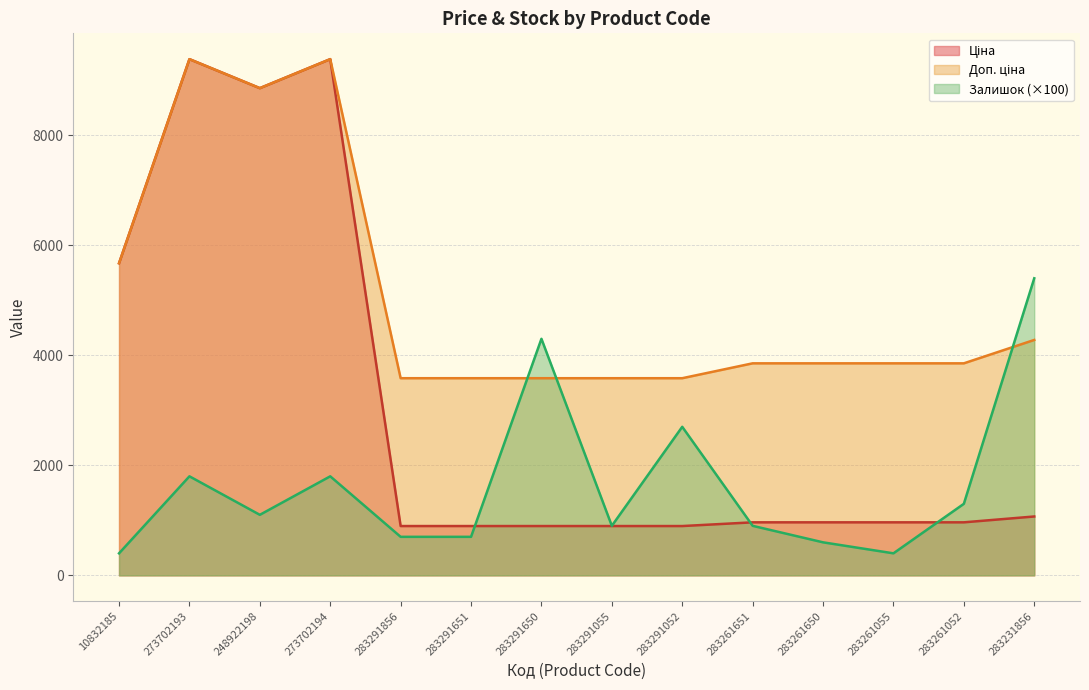

What is the average value of the Ціна series?

3050.1